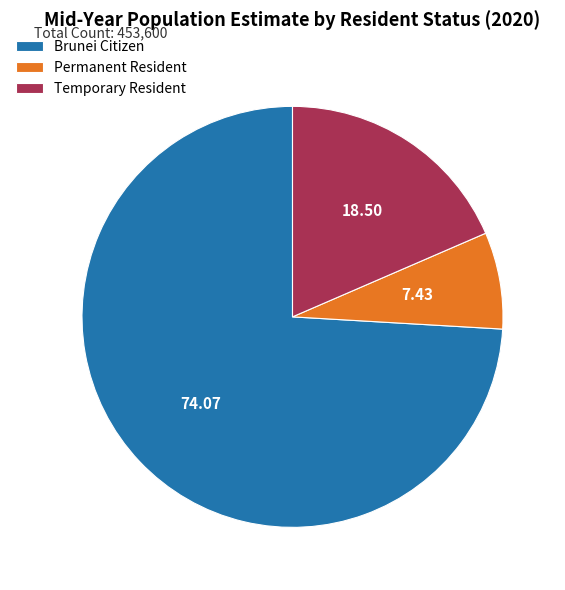

Do Temporary Resident and Brunei Citizen together represent more than half of the pie?

Yes